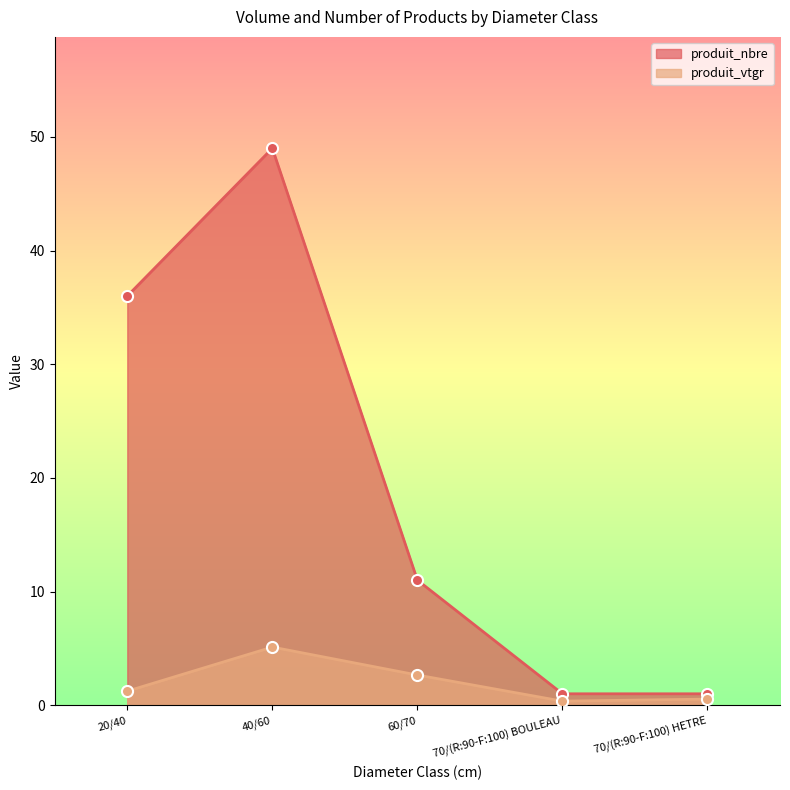

What is the average value of the produit_vtgr series?

2.0